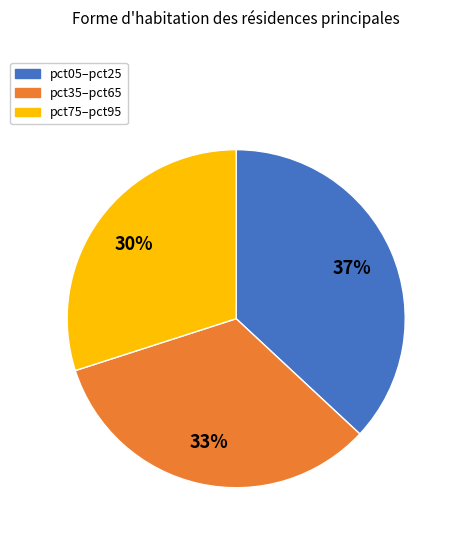

Count the number of slices in the pie.

3